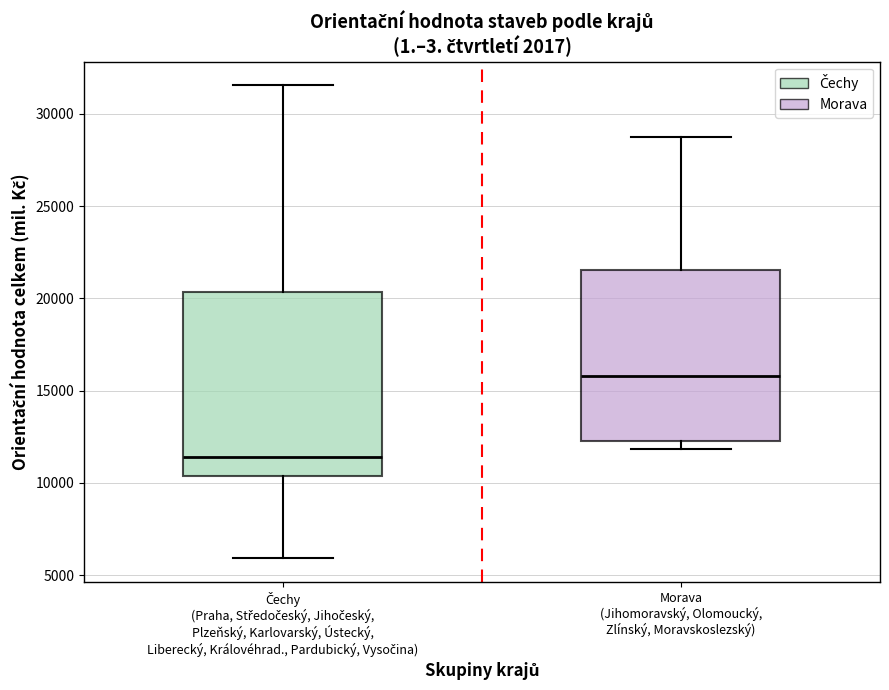

Reading left to right, read every box against the y-axis: the position of its median line, the range the box covers, and the ends of its whiskers. The values are not printed on the chart, so give them approximately, as read against the axis.

Čechy (Praha, Středočeský, Jihočeský, Plzeňský, Karlovarský, Ústecký, Liberecký, Královéhrad., Pardubický, Vysočina): median 11500, box 10500 to 20500, whiskers 6000 to 31500
Morava (Jihomoravský, Olomoucký, Zlínský, Moravskoslezský): median 16000, box 12500 to 21500, whiskers 12000 to 29000